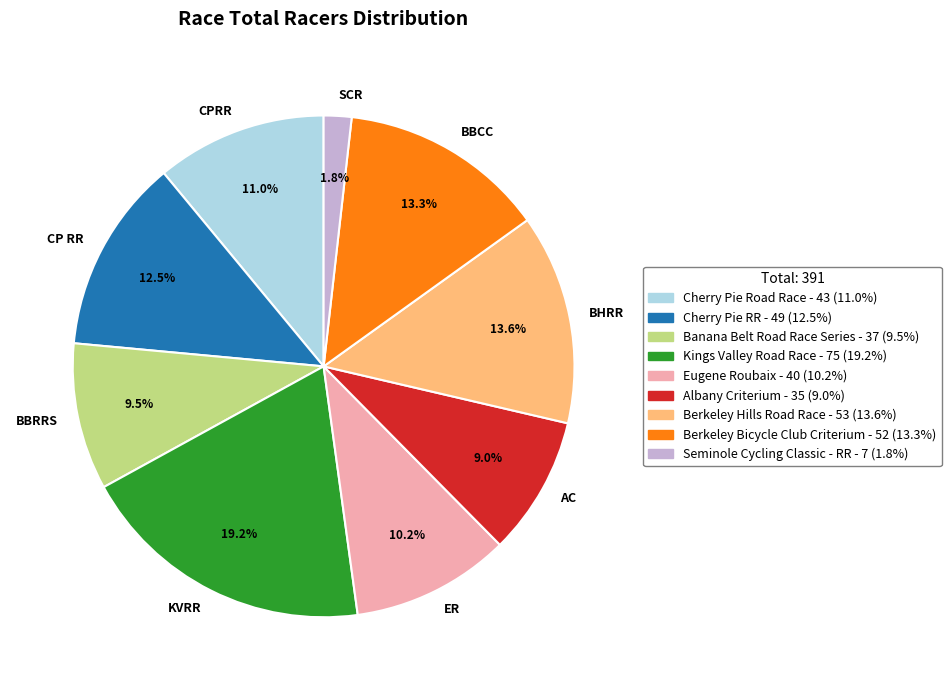

What is the ratio of the value at CPRR to the value at BBRRS?

1.2